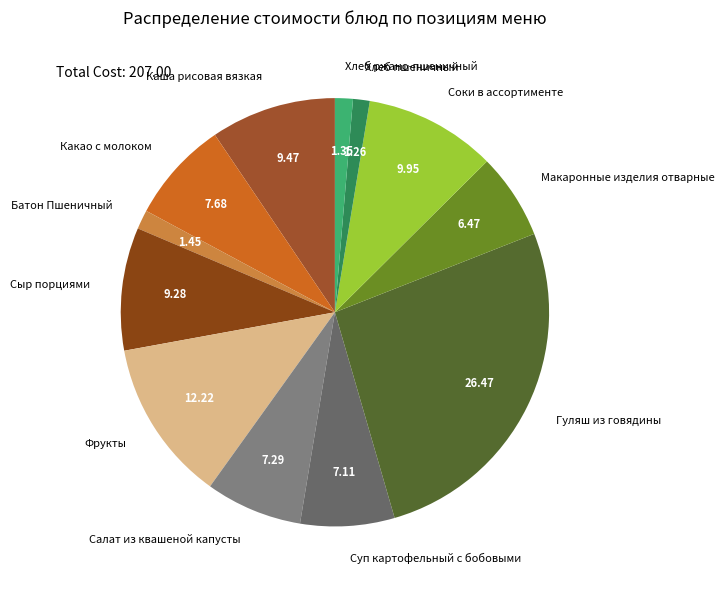

How many segments does this pie chart have?

12